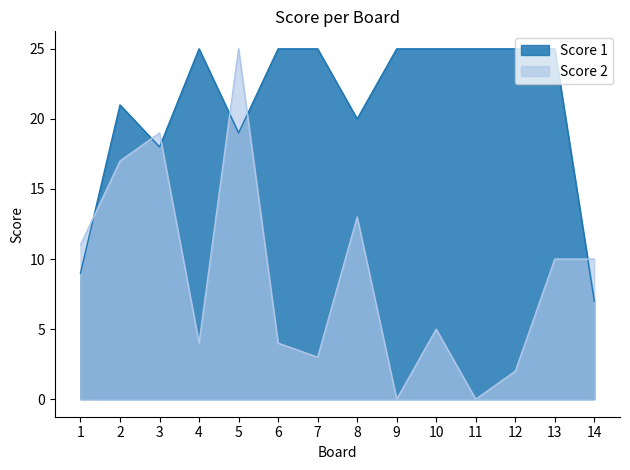

What is the spread (max minus min) of values at 12?

23